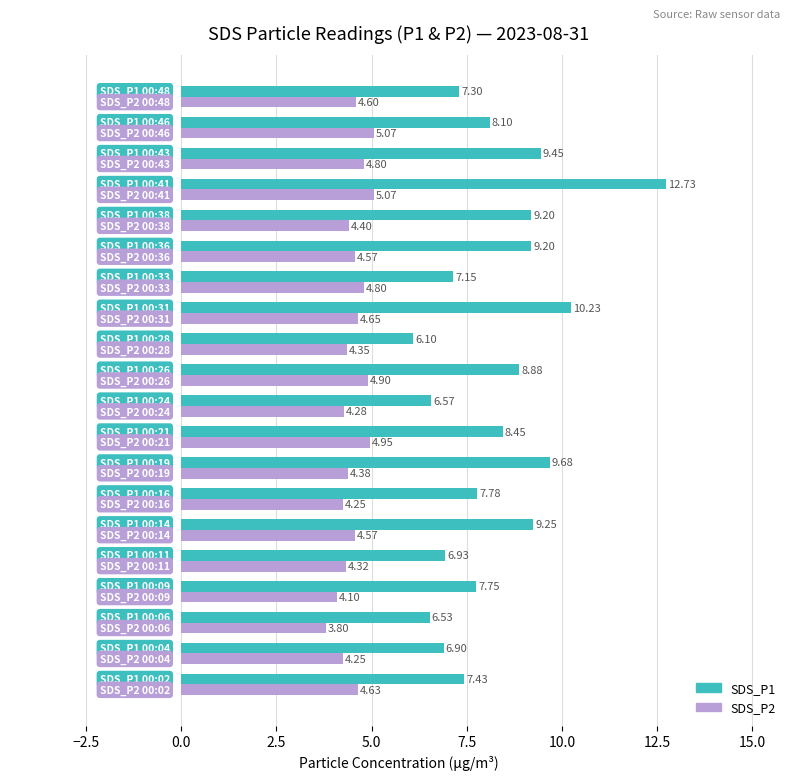

Which series has the widest spread of values?

SDS_P1